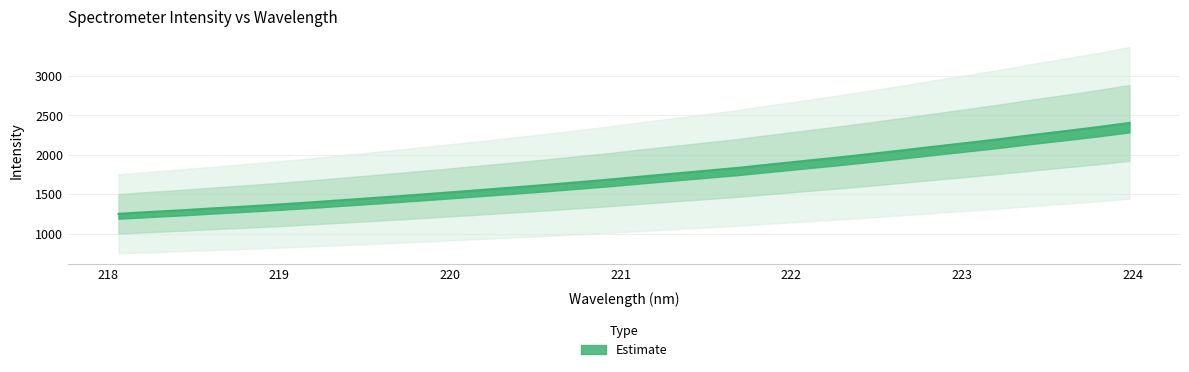

What is the ratio of the value at 220.1623 to the value at 222.0721?

0.8